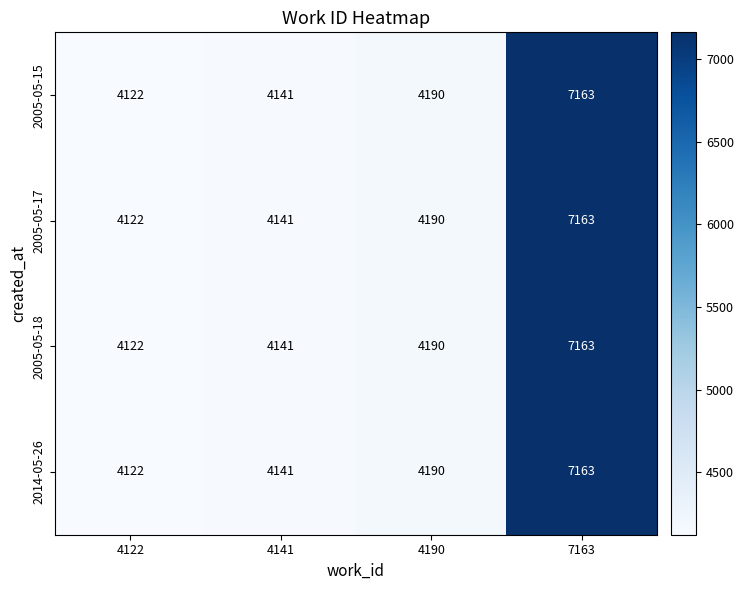

What is the greatest value displayed?

7163